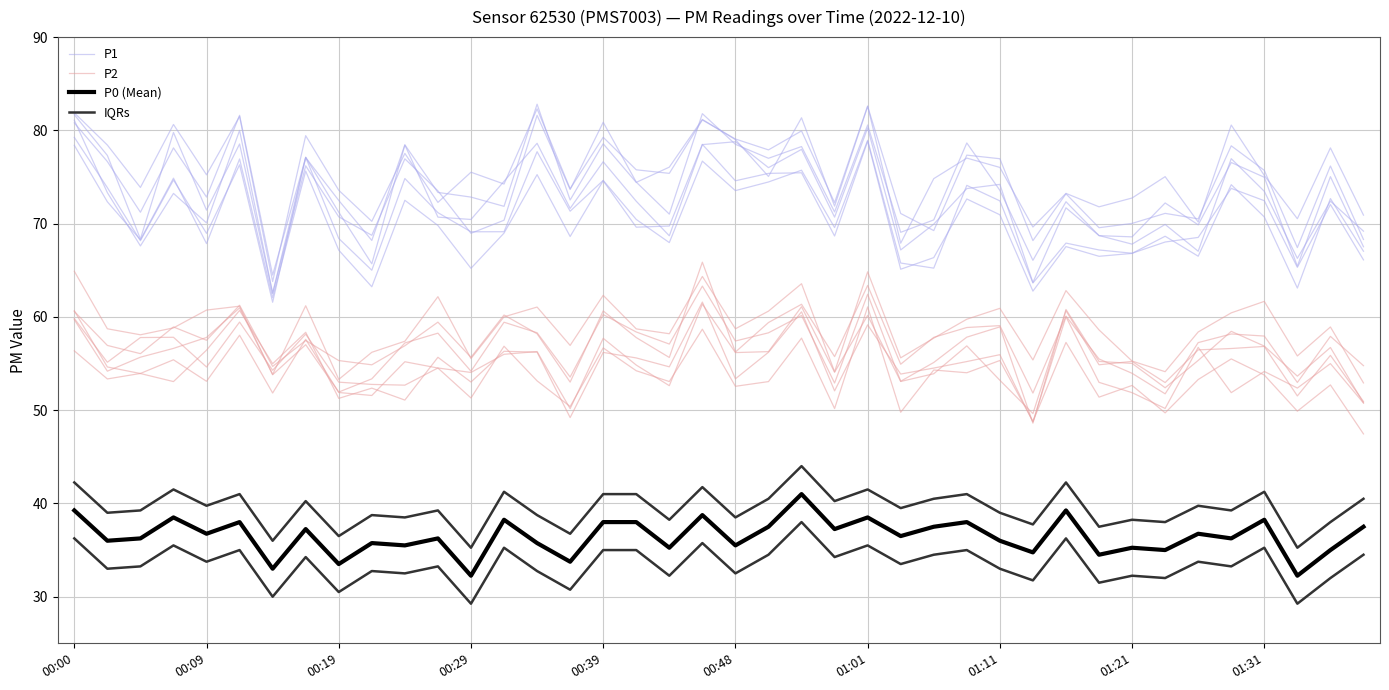

True or false: P0 (Mean) and P1 intersect in this chart.

False